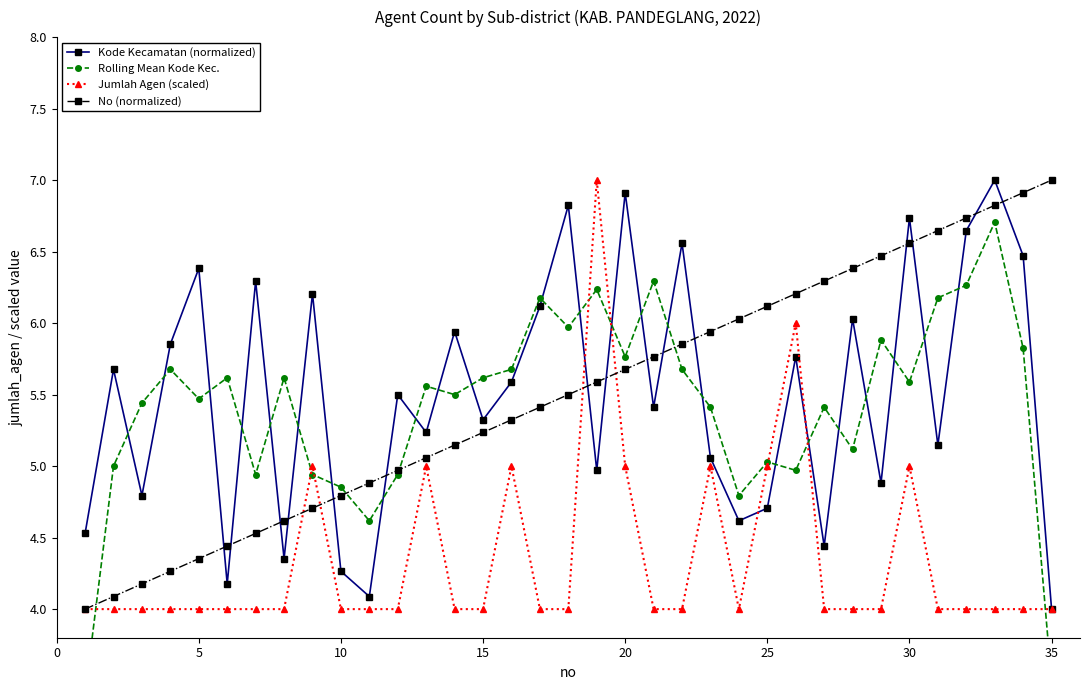

What is the lowest value of the Jumlah Agen (scaled) series?

4.0